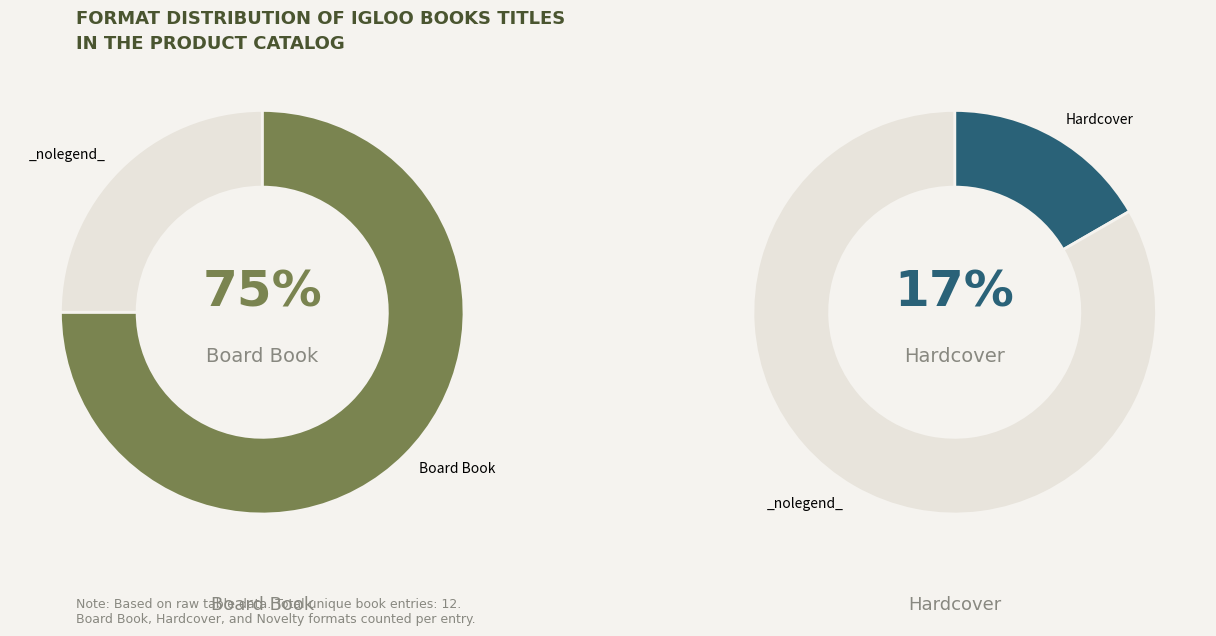

Between Hardcover and Novelty, which is larger?

Hardcover